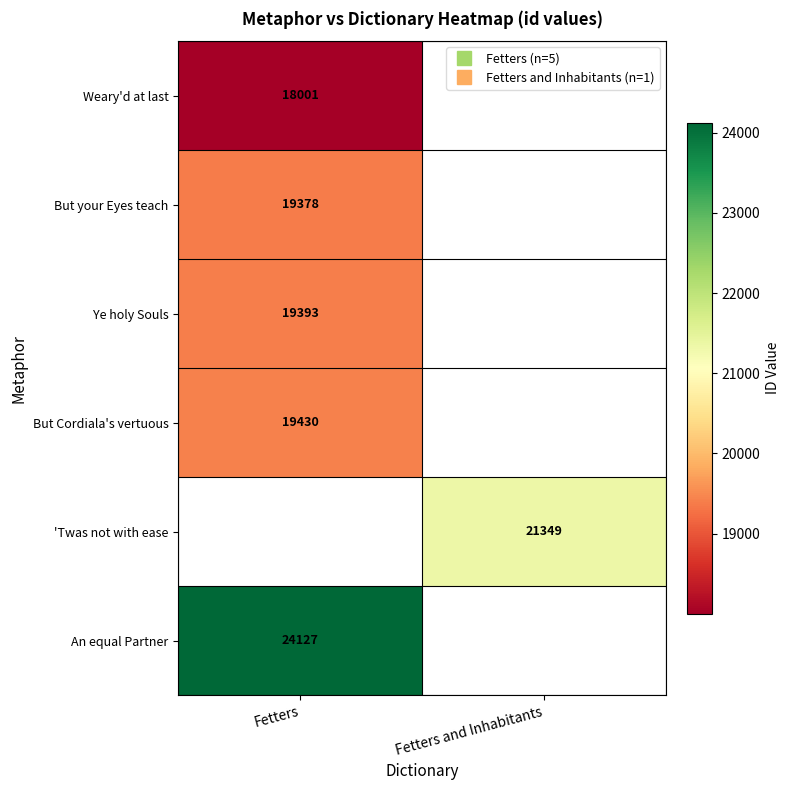

At which label is Weary'd at last closest to 18001?

Fetters